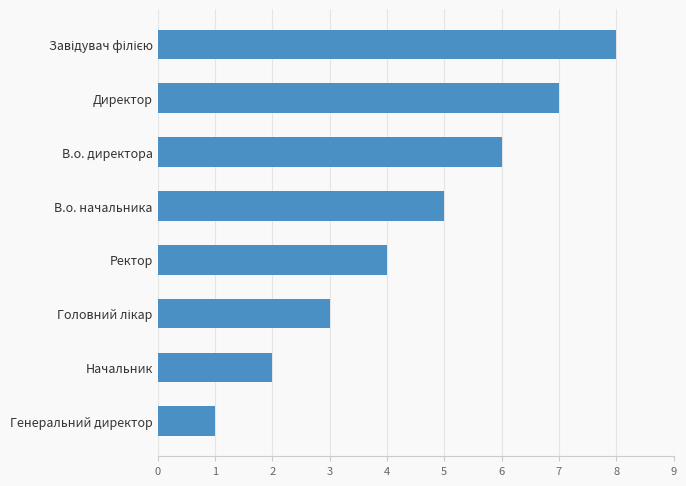

What is the ratio of the value at Начальник to the value at В.о. начальника?

0.4